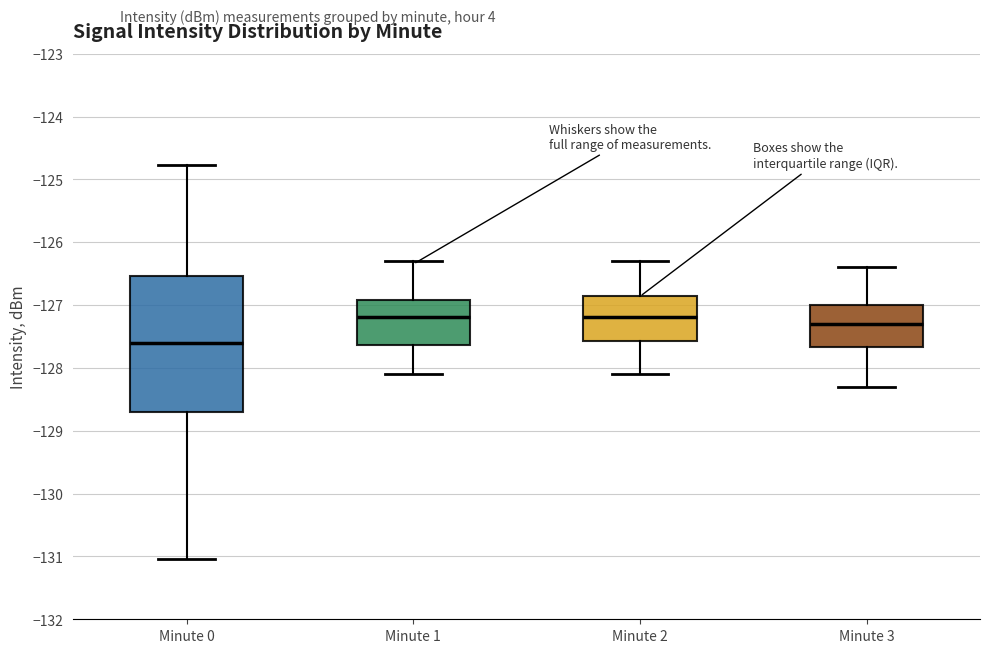

Reading left to right, transcribe this box plot: for each box, give where its median line is, the range the box spans, and where its two whiskers end, as read against the y-axis. The values are not printed on the chart, so give them approximately, as read against the axis.

Minute 0: median -127.6, box -128.7 to -126.5, whiskers -131.0 to -124.8
Minute 1: median -127.2, box -127.6 to -126.9, whiskers -128.1 to -126.3
Minute 2: median -127.2, box -127.6 to -126.9, whiskers -128.1 to -126.3
Minute 3: median -127.3, box -127.7 to -127.0, whiskers -128.3 to -126.4